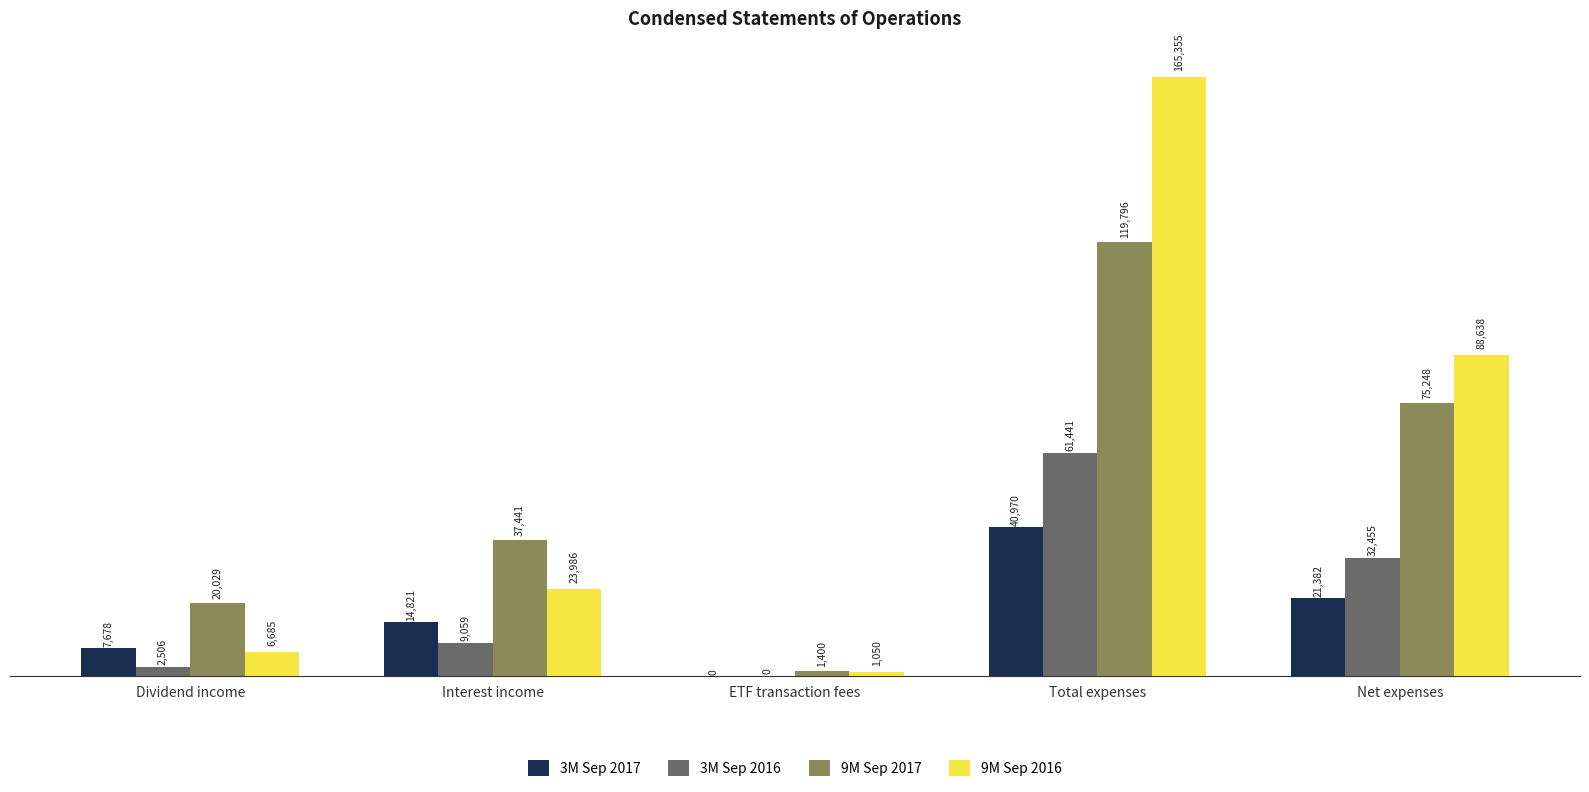

At which category is the sum across all series the highest?

Total expenses